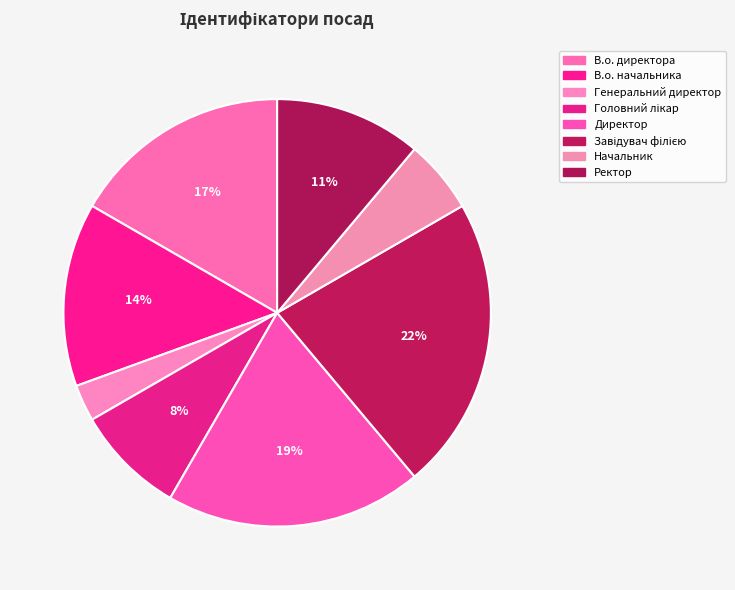

Which category has the biggest portion of the pie?

Завідувач філією